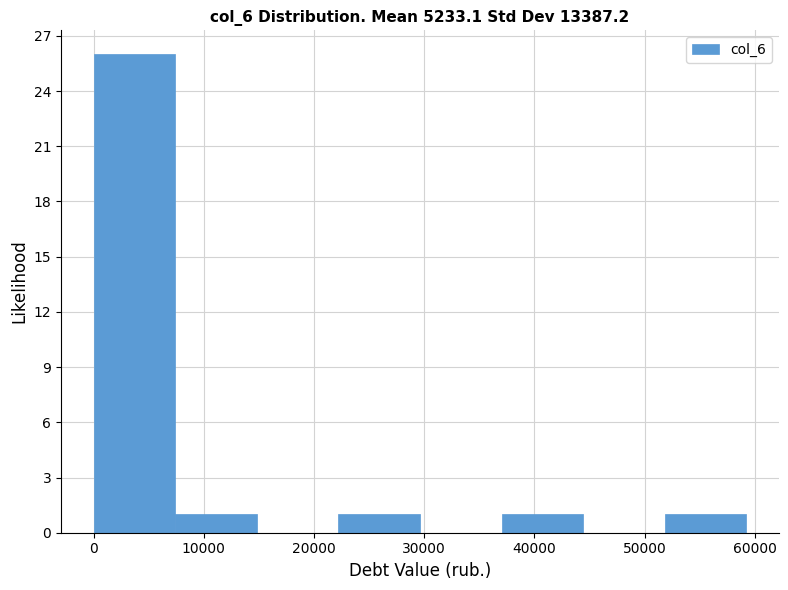

What is the height of the bar covering 0 to 7000 on the x-axis? Neither the bar edges nor the heights are printed on the chart, so give them approximately, as read against the axes.

26